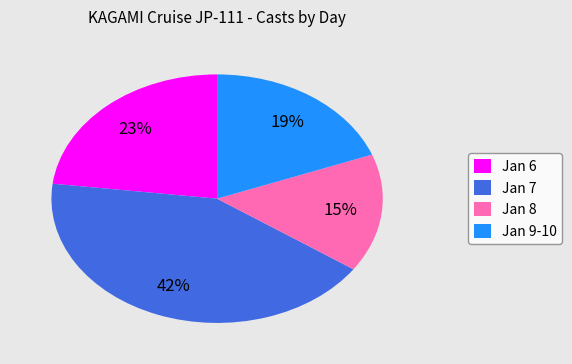

Is there any slice that represents more than half of the pie?

No